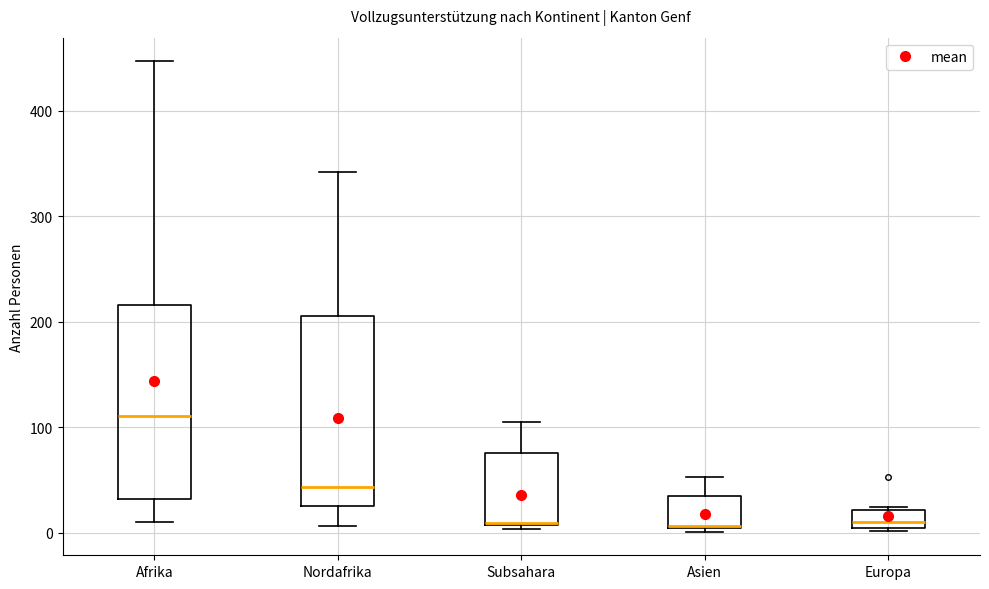

Where is the upper edge of the box for Asien on the y-axis? The values are not printed on the chart, so give them approximately, as read against the axis.

40